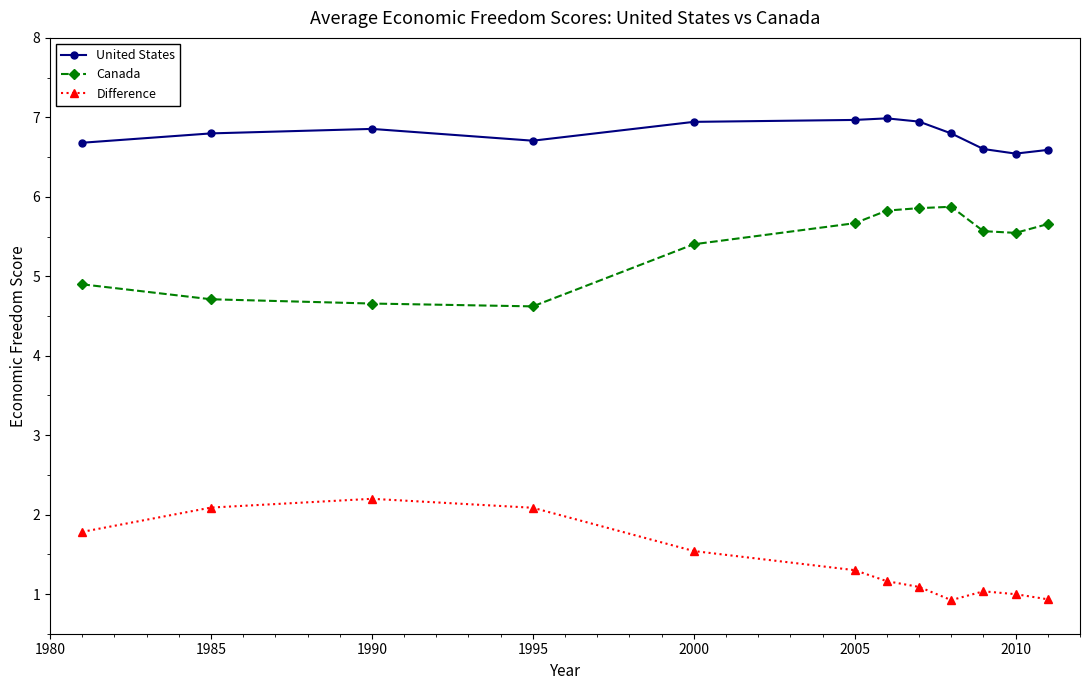

What are all the series names shown in the legend?

United States, Canada, Difference